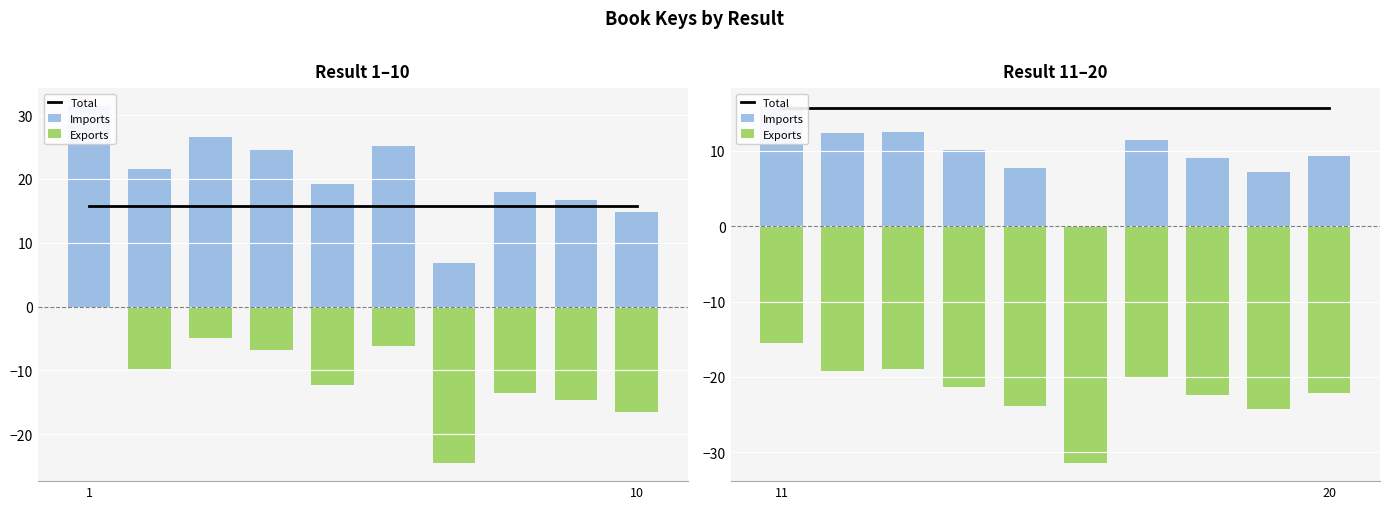

Which series has the largest total across all categories?

Total